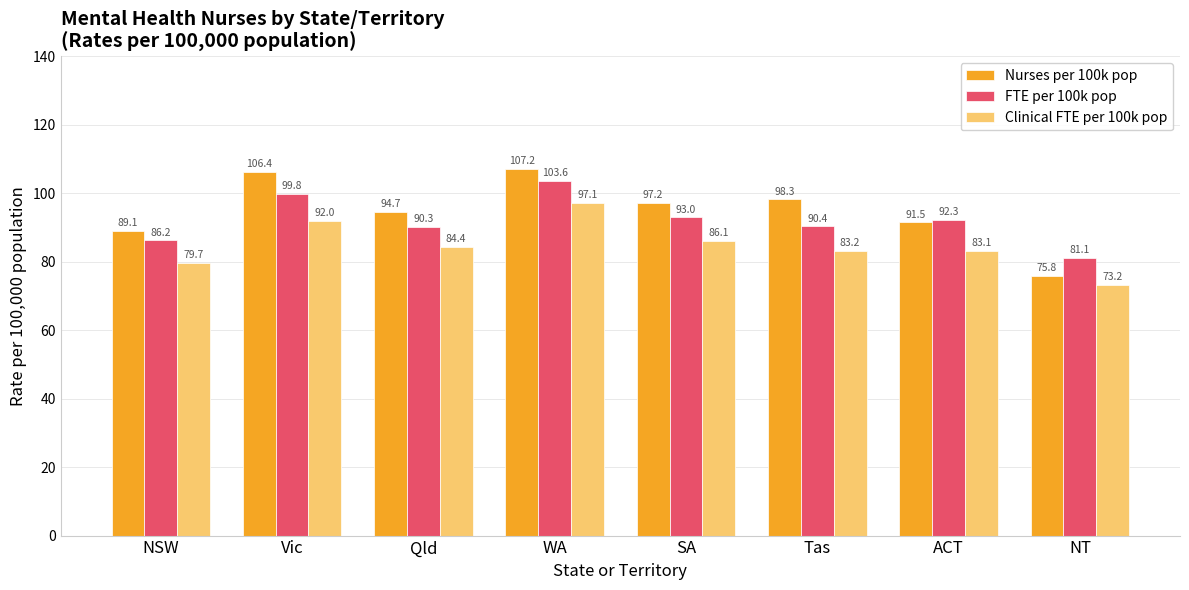

Is it true that Nurses per 100k pop equals 50.1 at Qld?

False